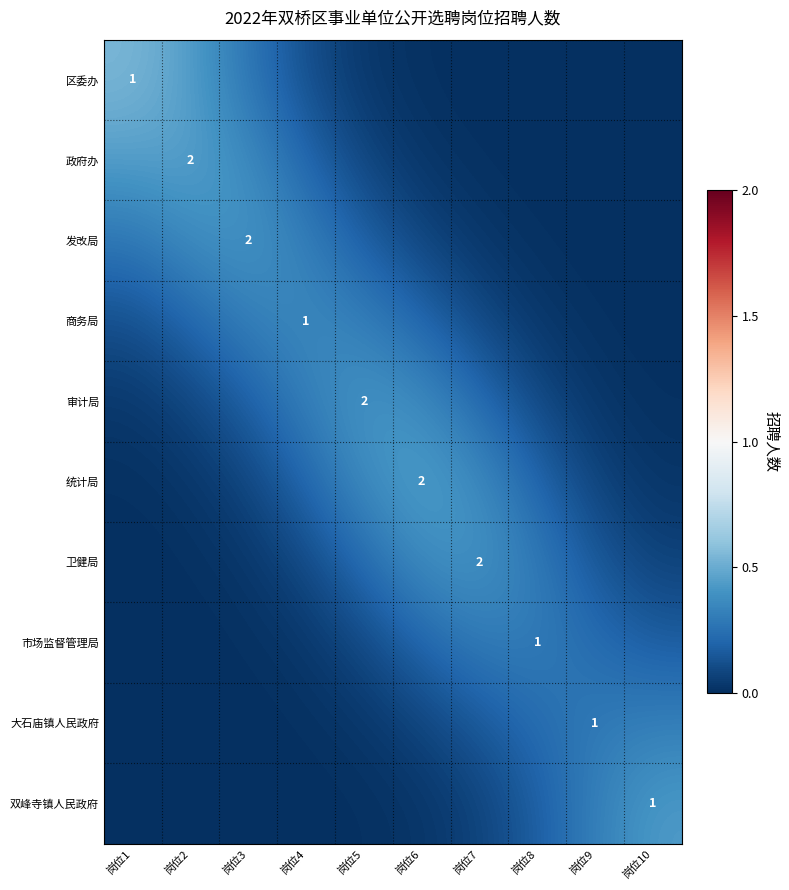

Is the value of 商务局 at 岗位5 greater than the value of 市场监督管理局 at 岗位4?

Yes